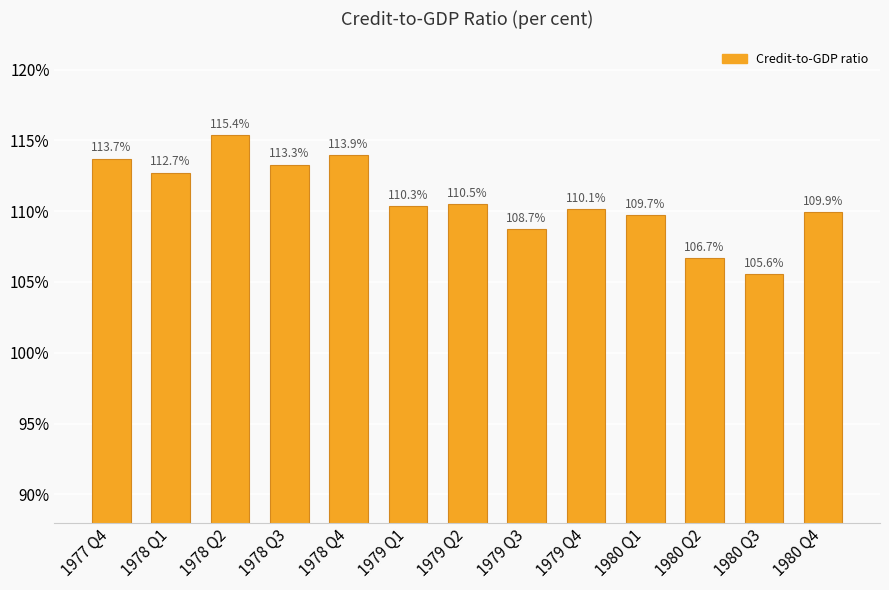

What is the change in value from 1979 Q4 to 1980 Q4?

-0.2